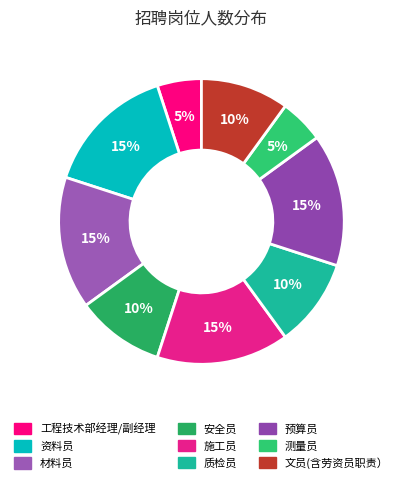

What is the ratio of the value at 资料员 to the value at 预算员?

1.0